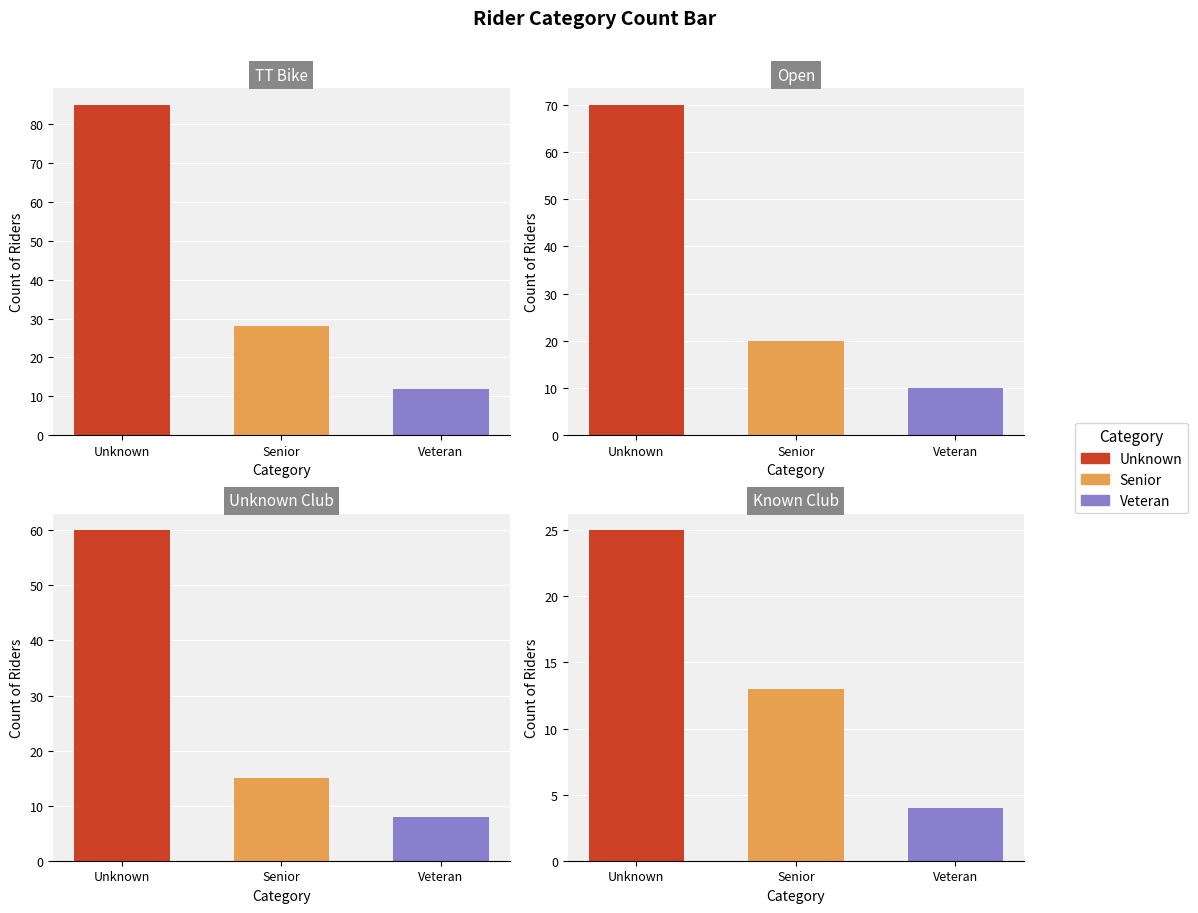

Which series changed the most between 1 and 2?

Unknown